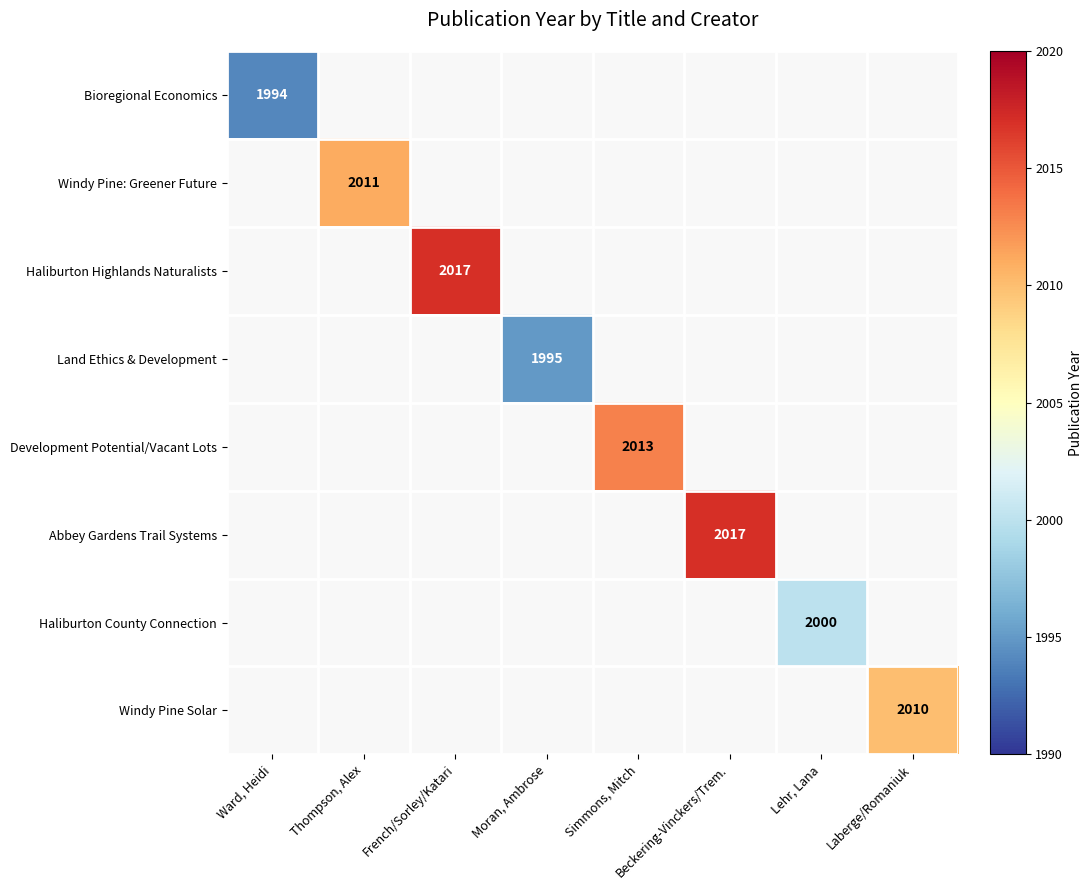

Which category has the highest value across all series?

French/Sorley/Katari